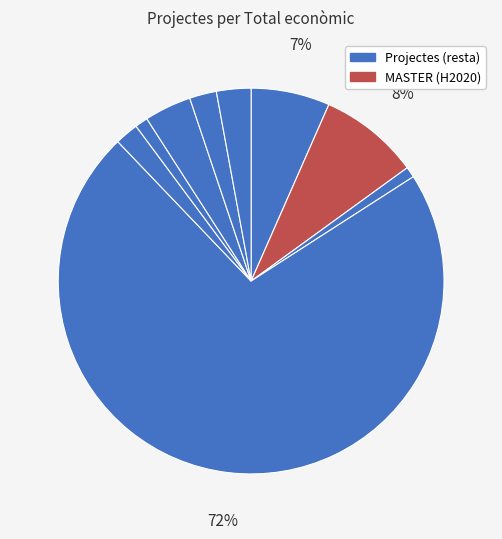

How many slices are in this pie chart?

9